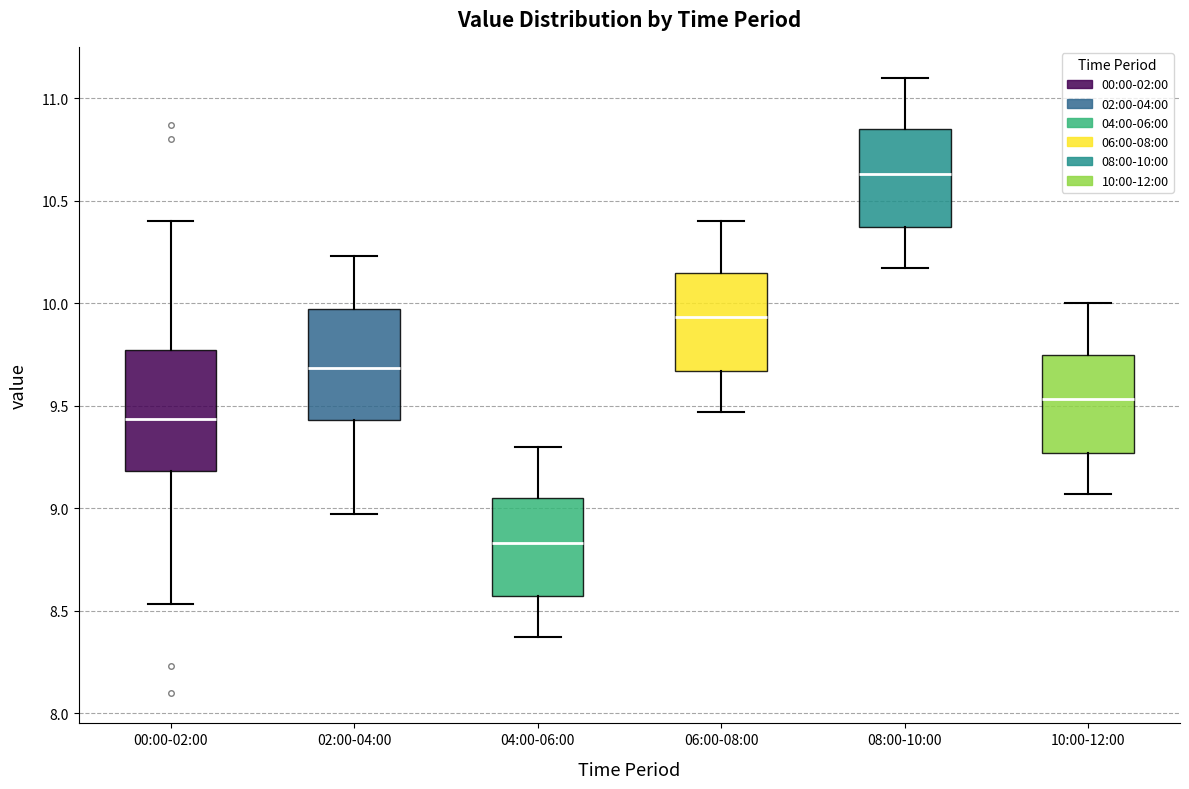

Reading left to right, transcribe this box plot: for each box, give where its median line is, the range the box spans, and where its two whiskers end, as read against the y-axis. The values are not printed on the chart, so give them approximately, as read against the axis.

00:00-02:00: median 9.45, box 9.20 to 9.75, whiskers 8.55 to 10.40
02:00-04:00: median 9.70, box 9.45 to 9.95, whiskers 8.95 to 10.25
04:00-06:00: median 8.85, box 8.55 to 9.05, whiskers 8.35 to 9.30
06:00-08:00: median 9.95, box 9.65 to 10.15, whiskers 9.45 to 10.40
08:00-10:00: median 10.65, box 10.35 to 10.85, whiskers 10.15 to 11.10
10:00-12:00: median 9.55, box 9.25 to 9.75, whiskers 9.05 to 10.00